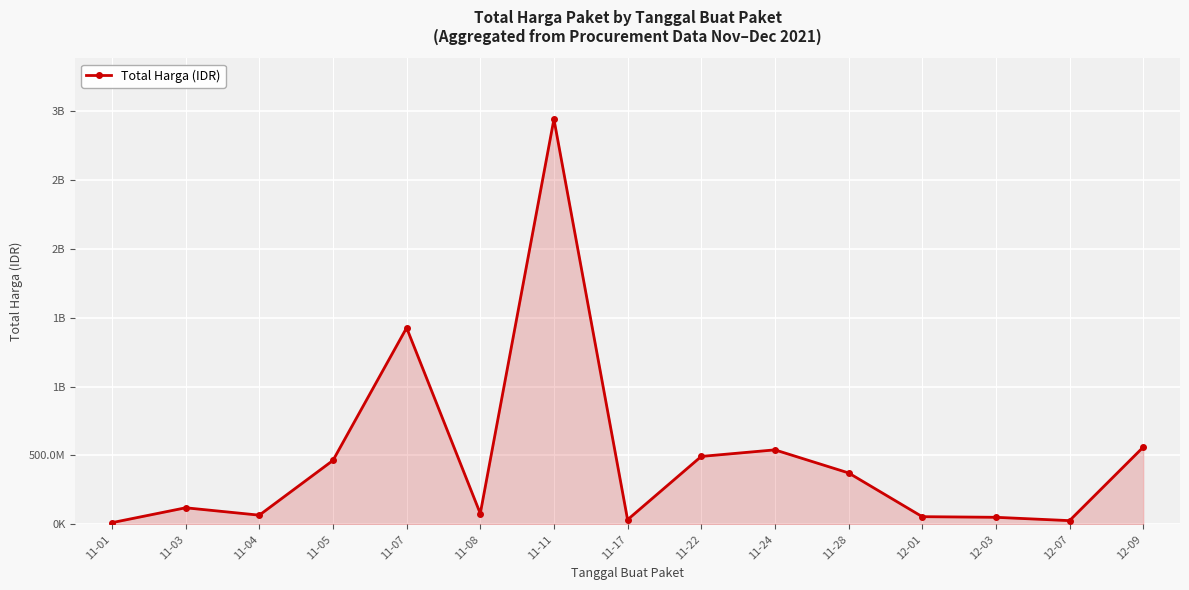

Approximately how many times larger is the value at 11-17 compared to 11-01?

2.7